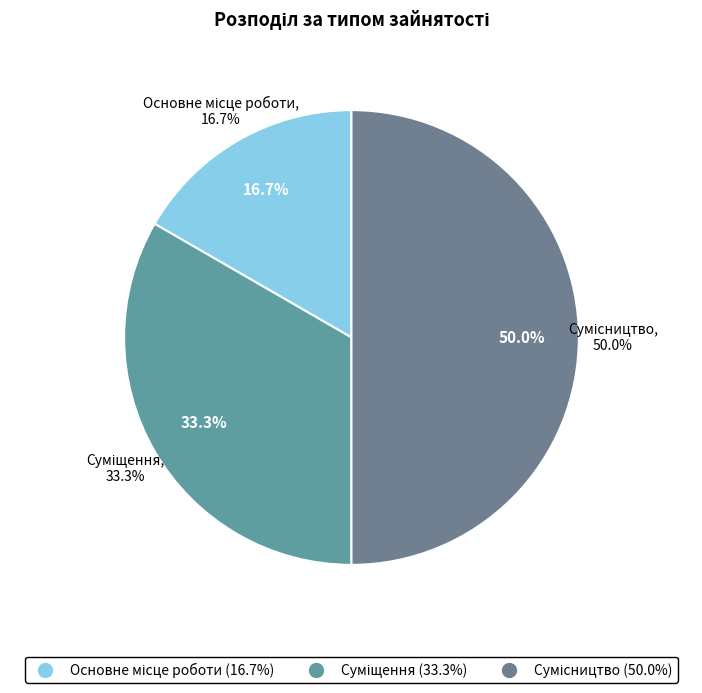

Between Суміщення and Основне місце роботи, which is larger?

Суміщення